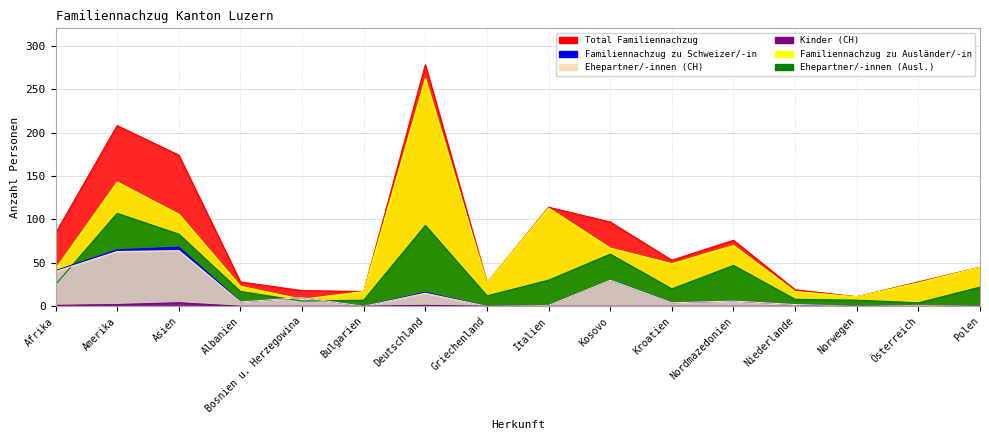

What is the label of the 10th point from the right?

Deutschland